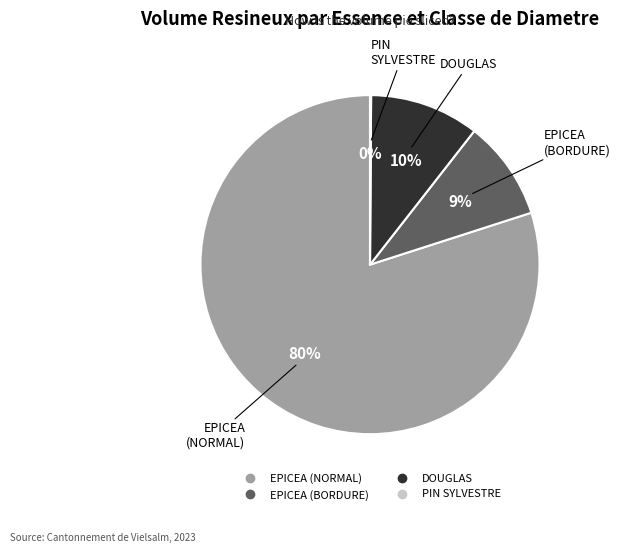

To the nearest percent, what is the average slice percentage?

25%